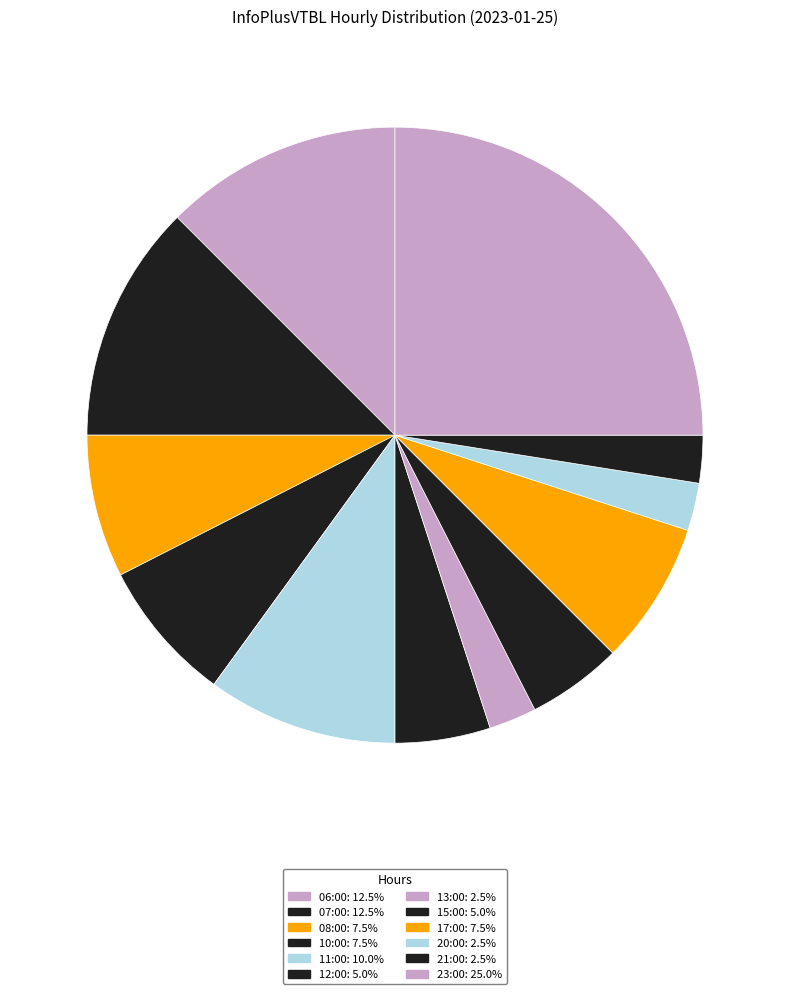

To the nearest percent, what is the difference between the 17:00 and 21:00 slice percentages?

5%